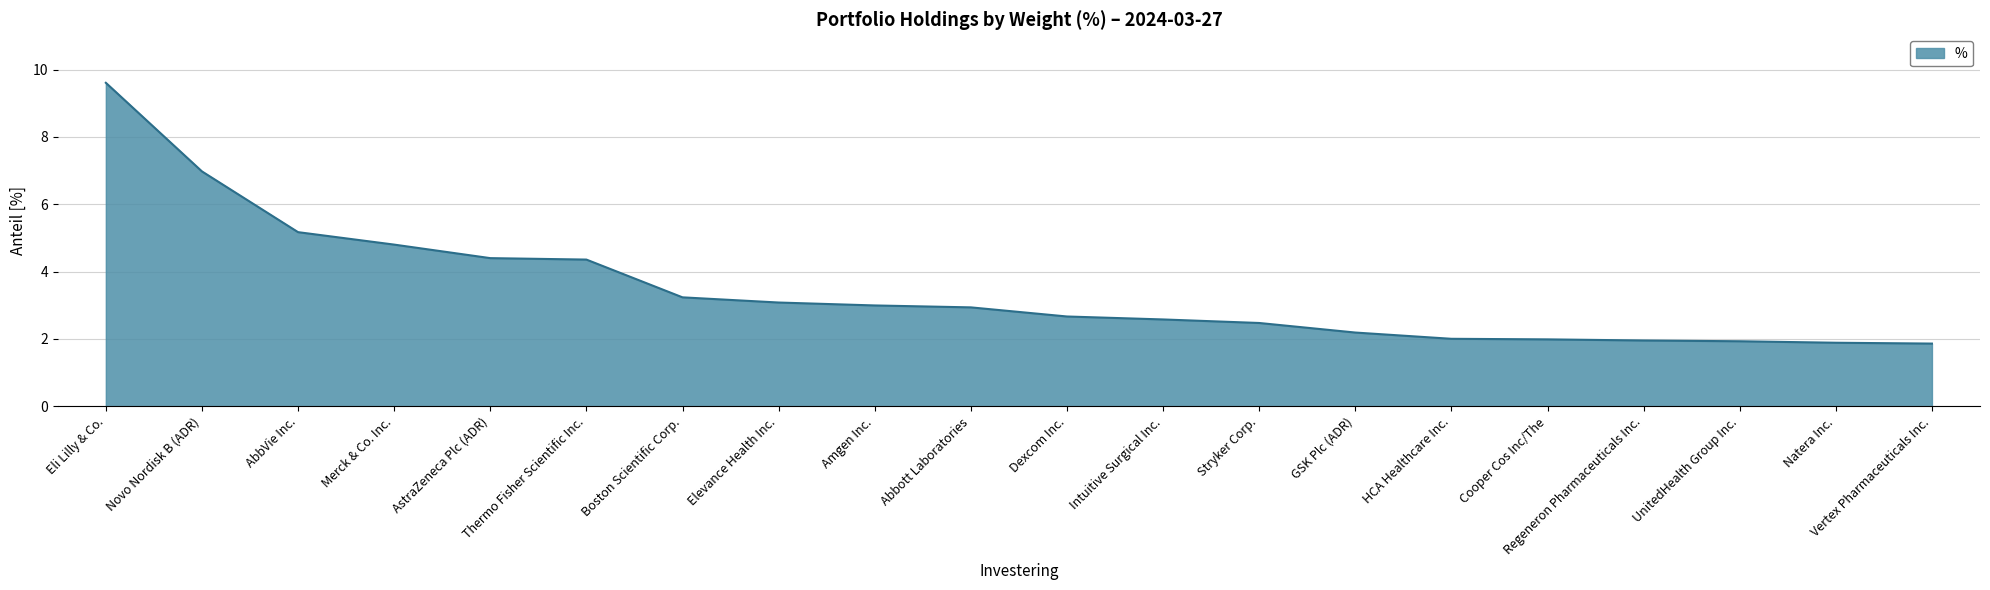

What is the approximate value at Merck & Co. Inc.?

4.8